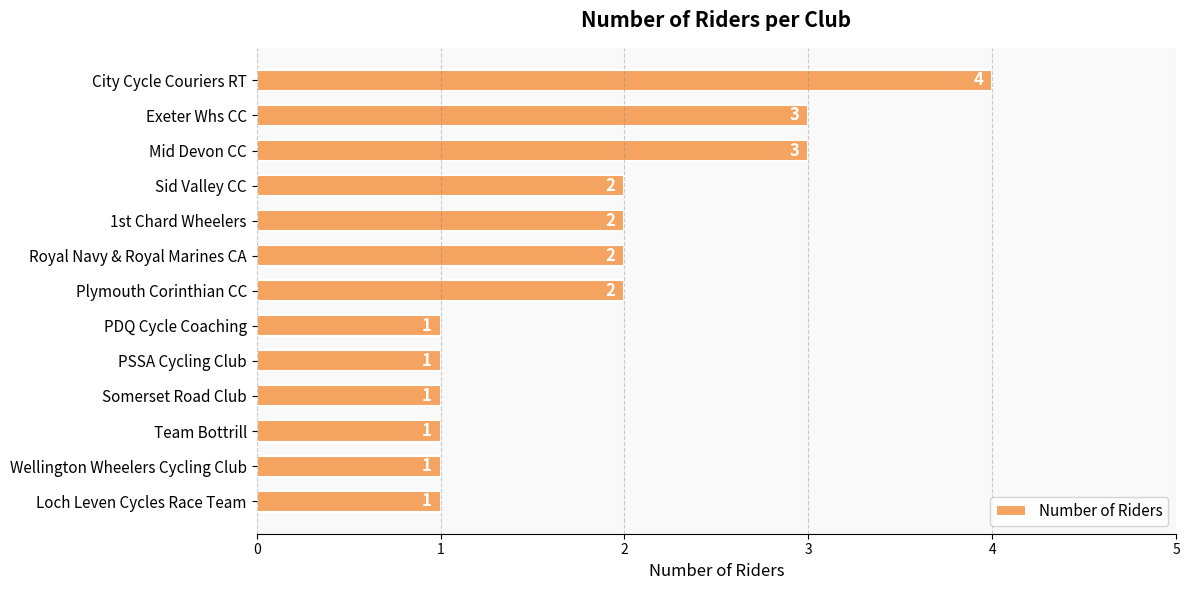

What is the value of the 12th bar from the top?

1